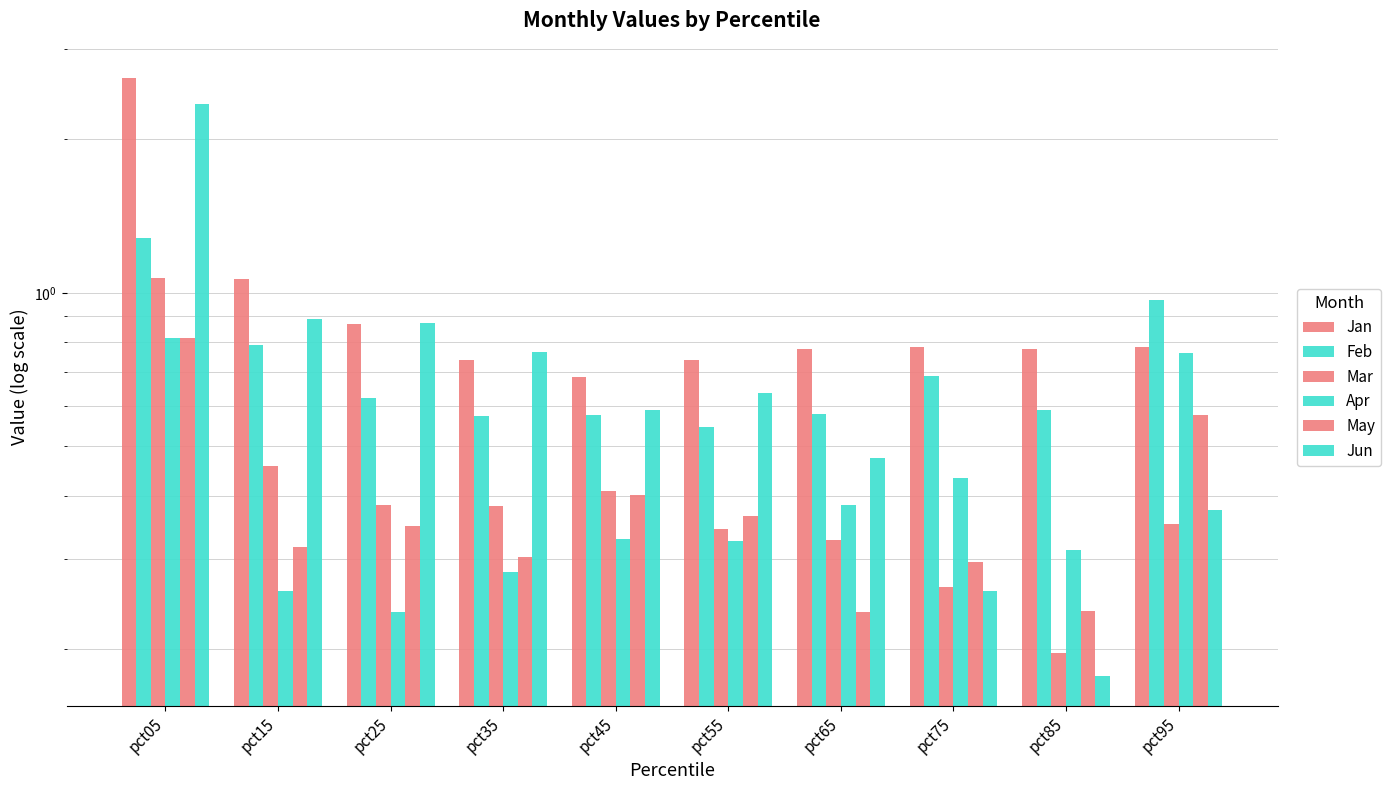

List the labels in order of Feb value, smallest first.

pct55, pct35, pct45, pct65, pct85, pct25, pct75, pct15, pct95, pct05